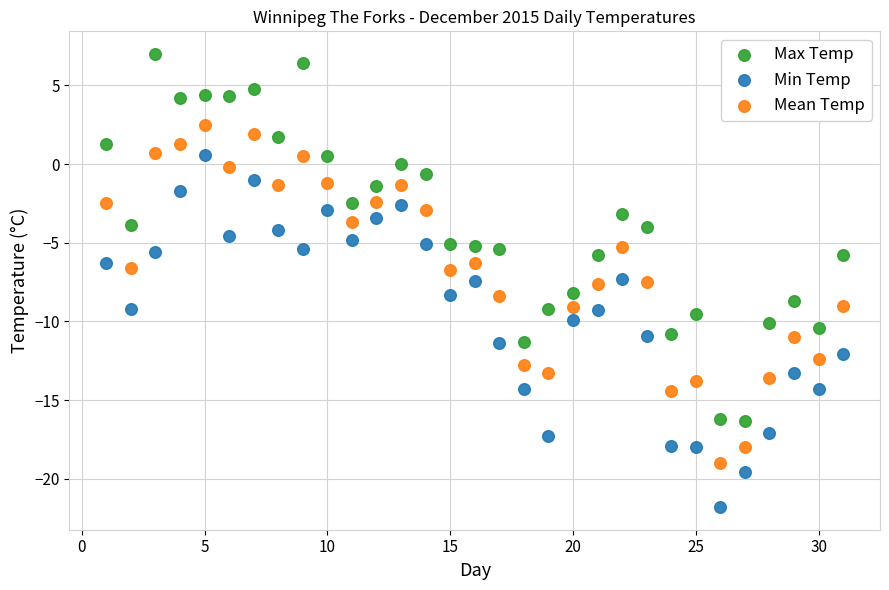

Which series has the widest spread of Y values?

Max Temp